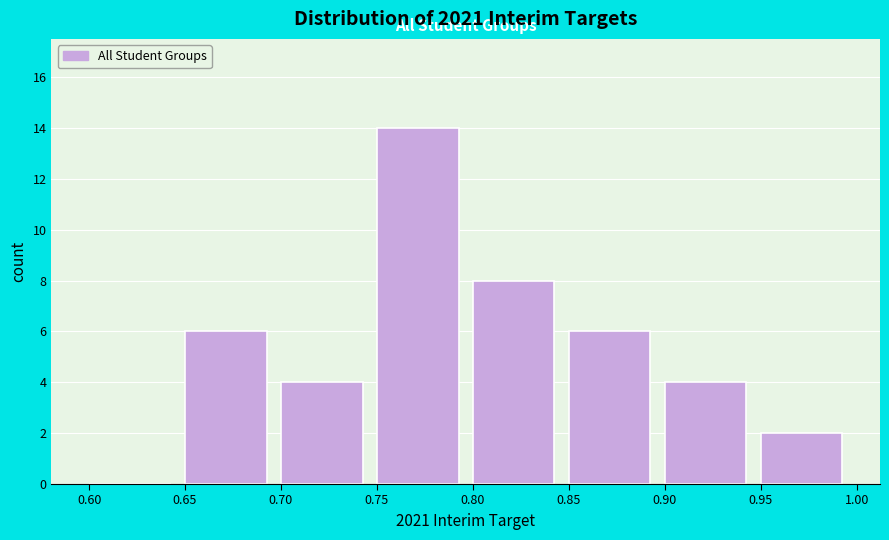

What is the height of the bar covering 0.90 to 0.95 on the x-axis? The values are not printed on the chart, so give them approximately, as read against the axis.

4